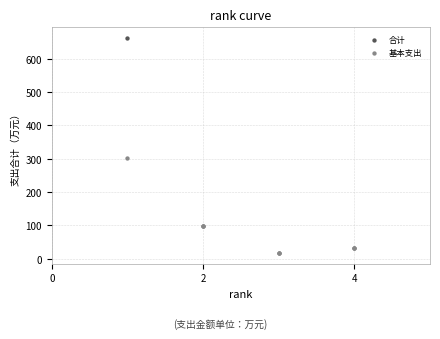

Which series has the largest Y range (max minus min)?

合计